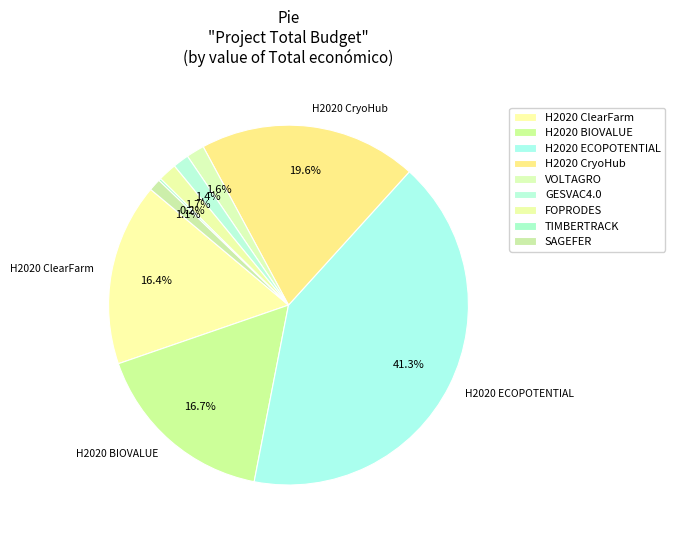

What percentage is NOT represented by H2020 ClearFarm?

83.6%